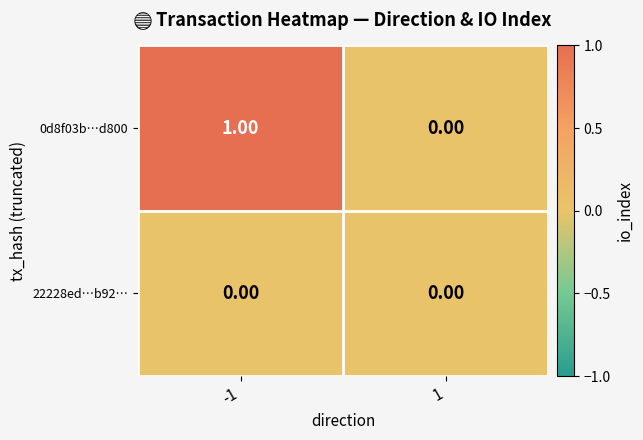

Is the value of 22228ed…b92… at -1 greater than the value of 0d8f03b…d800 at -1?

No